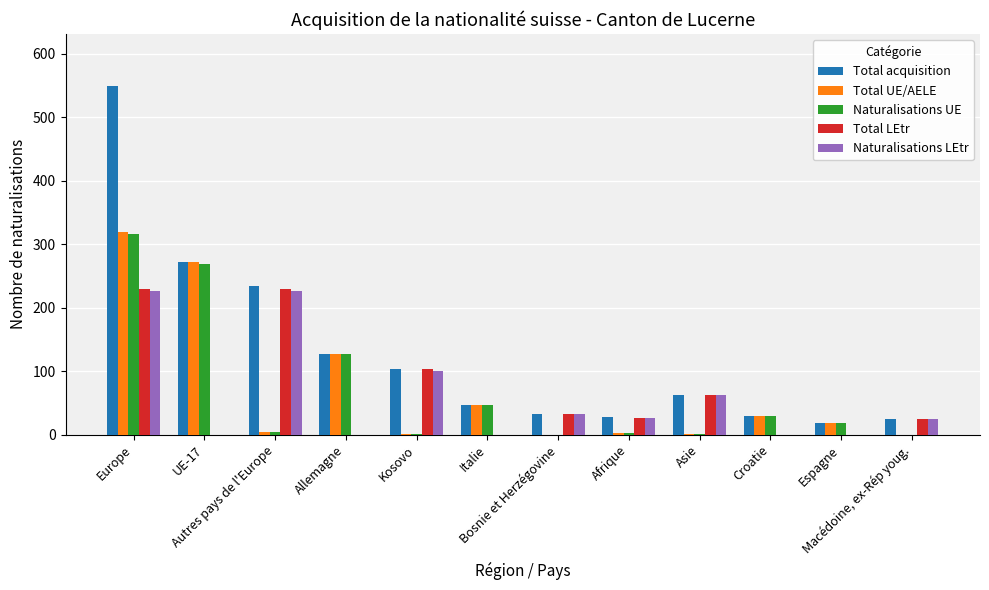

Which category has the highest value across all series?

Europe